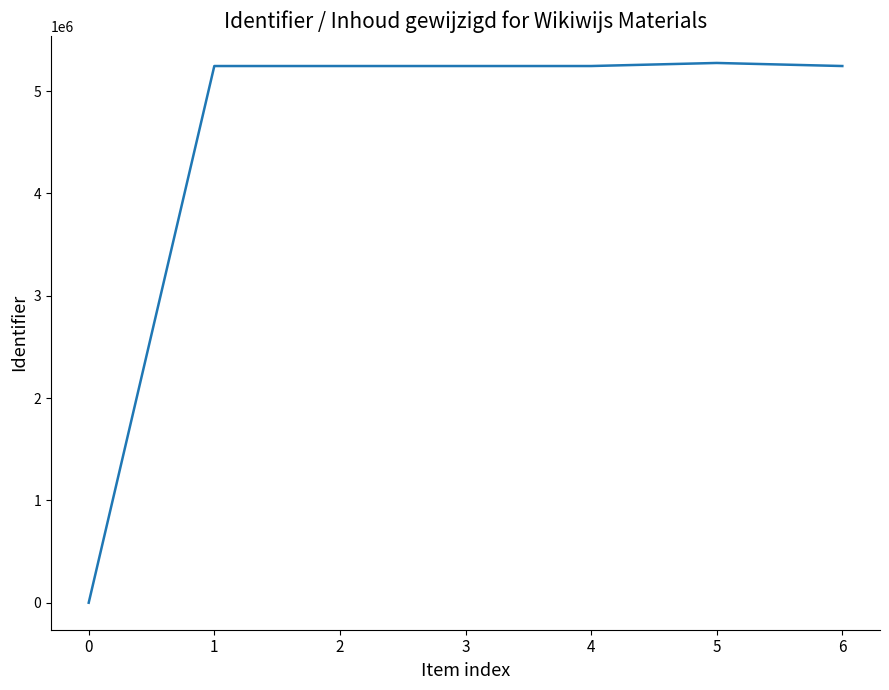

True or false: the data shows 5245231 at 2.

True